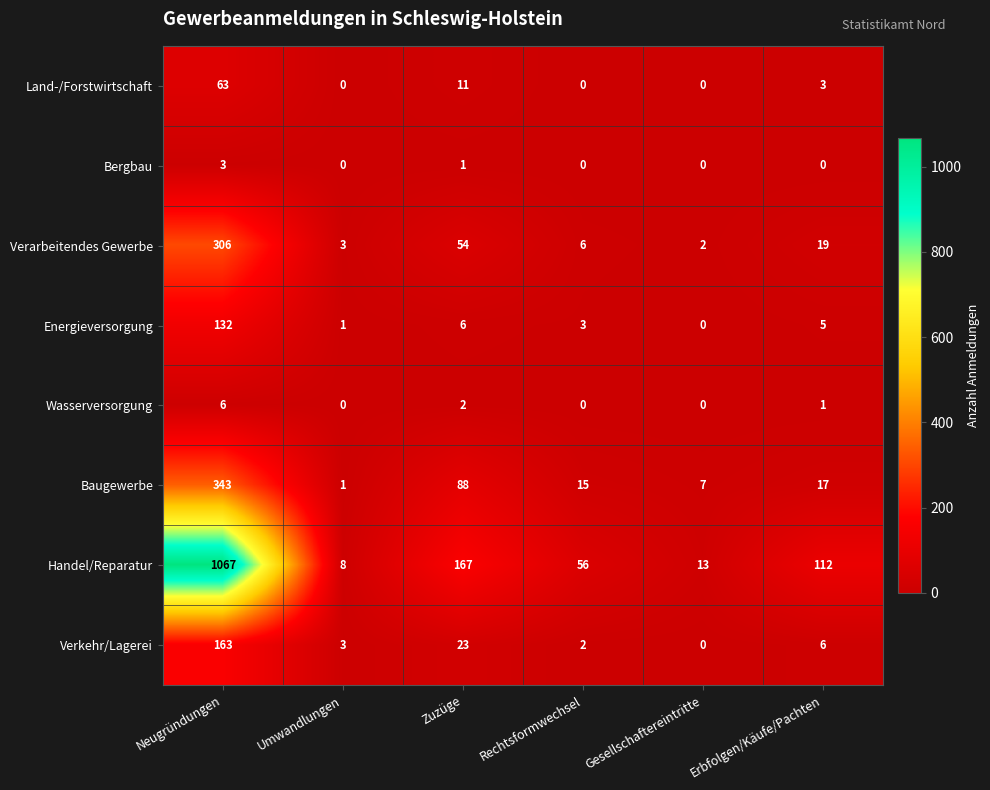

True or false: Verkehr/Lagerei has a value of 2 at Umwandlungen.

False